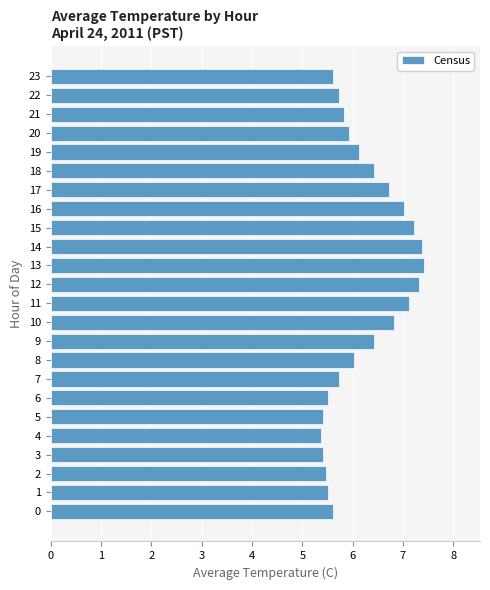

Is it true that the value at 11 is 4.0?

False